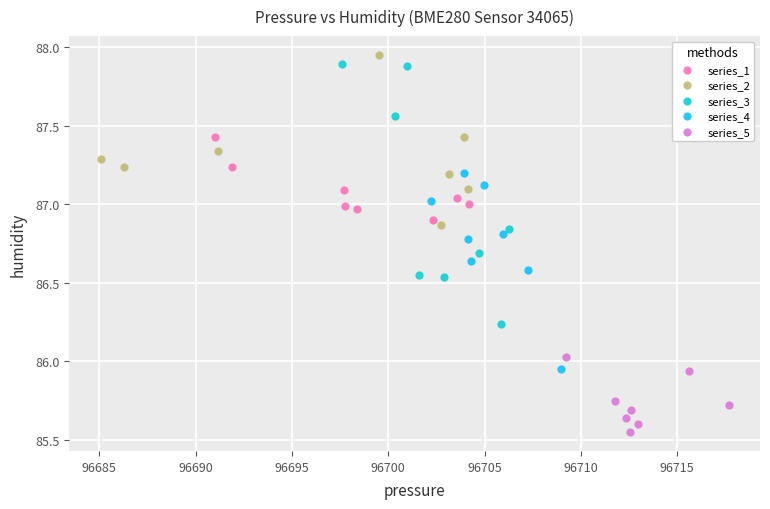

Which series has the widest spread of Y values?

series_3